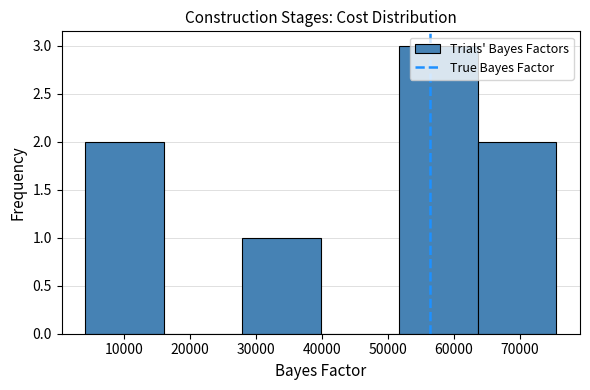

Reading left to right, list every bar in this chart as the range it spans on the x-axis followed by its height. Neither the bar edges nor the heights are printed on the chart, so give them approximately, as read against the axes.

4000 to 16000: 2
16000 to 28000: 0
28000 to 40000: 1
40000 to 52000: 0
52000 to 64000: 3
64000 to 76000: 2